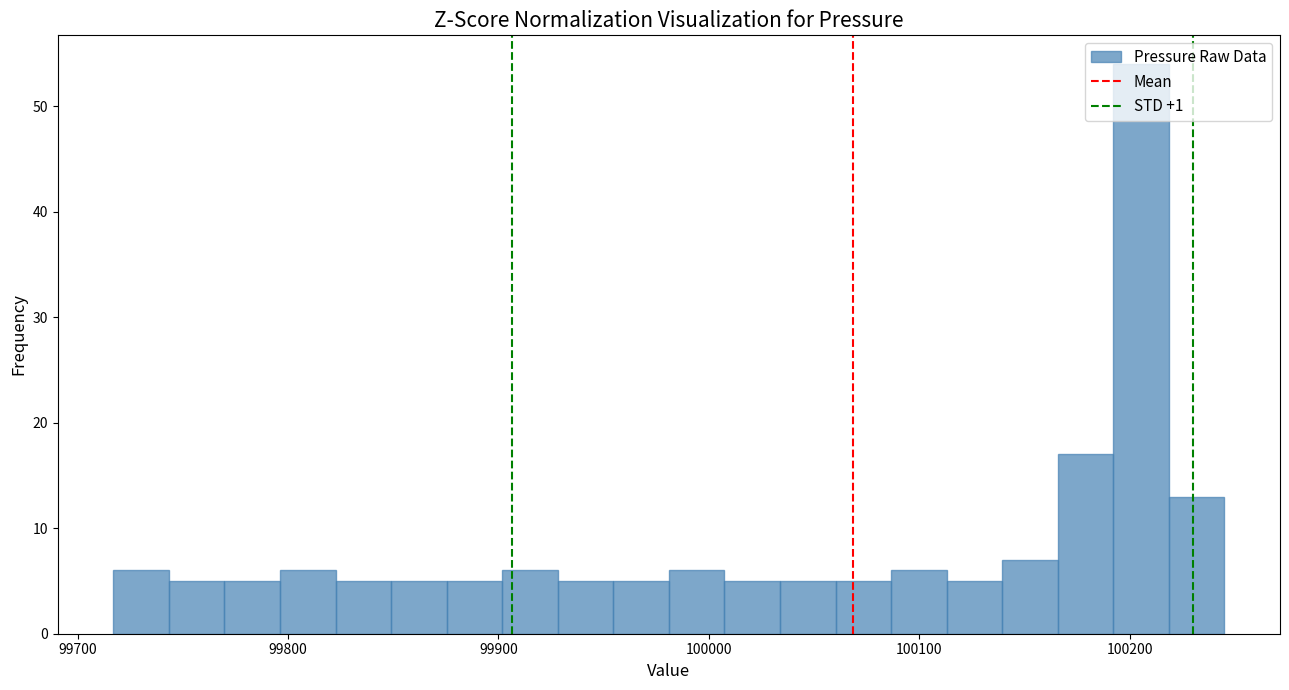

Read against the x-axis, roughly where is the centre of the tallest bar?

100210